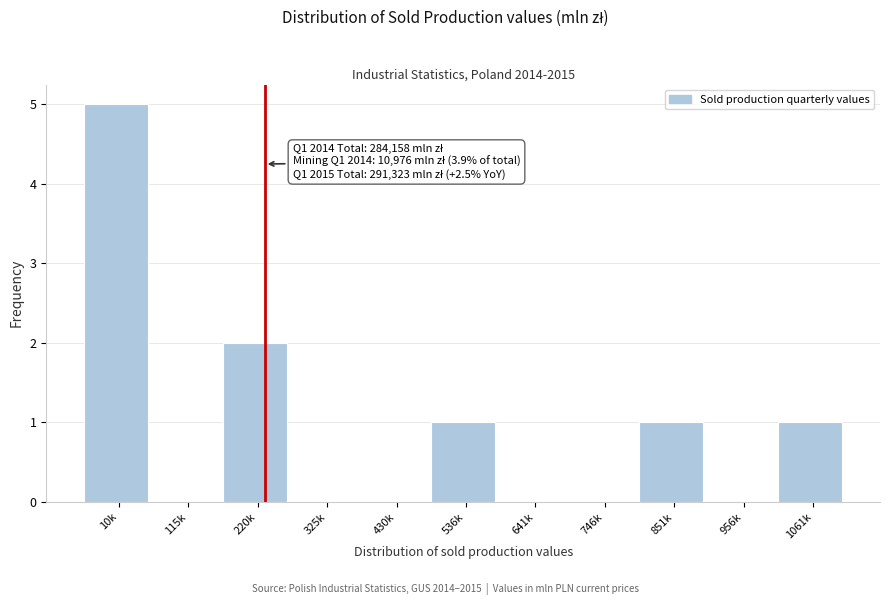

Reading left to right, what are all the values shown in this chart?

10k=5	115k=0	220k=2	325k=0	430k=0	536k=1	641k=0	746k=0	851k=1	956k=0	1061k=1